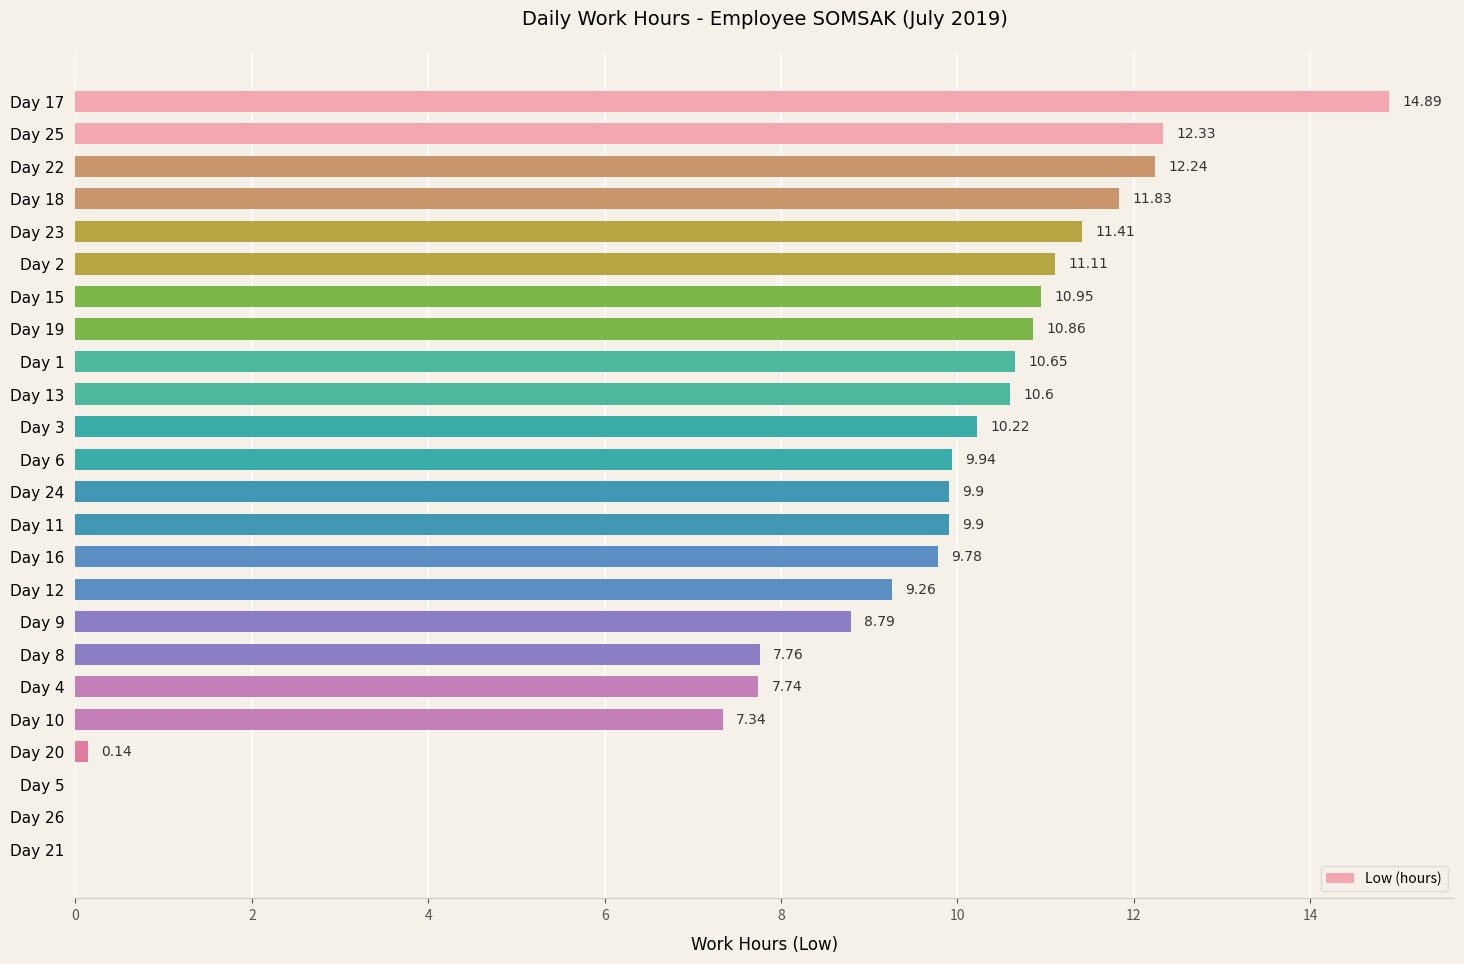

What is the sum of all values?

207.6